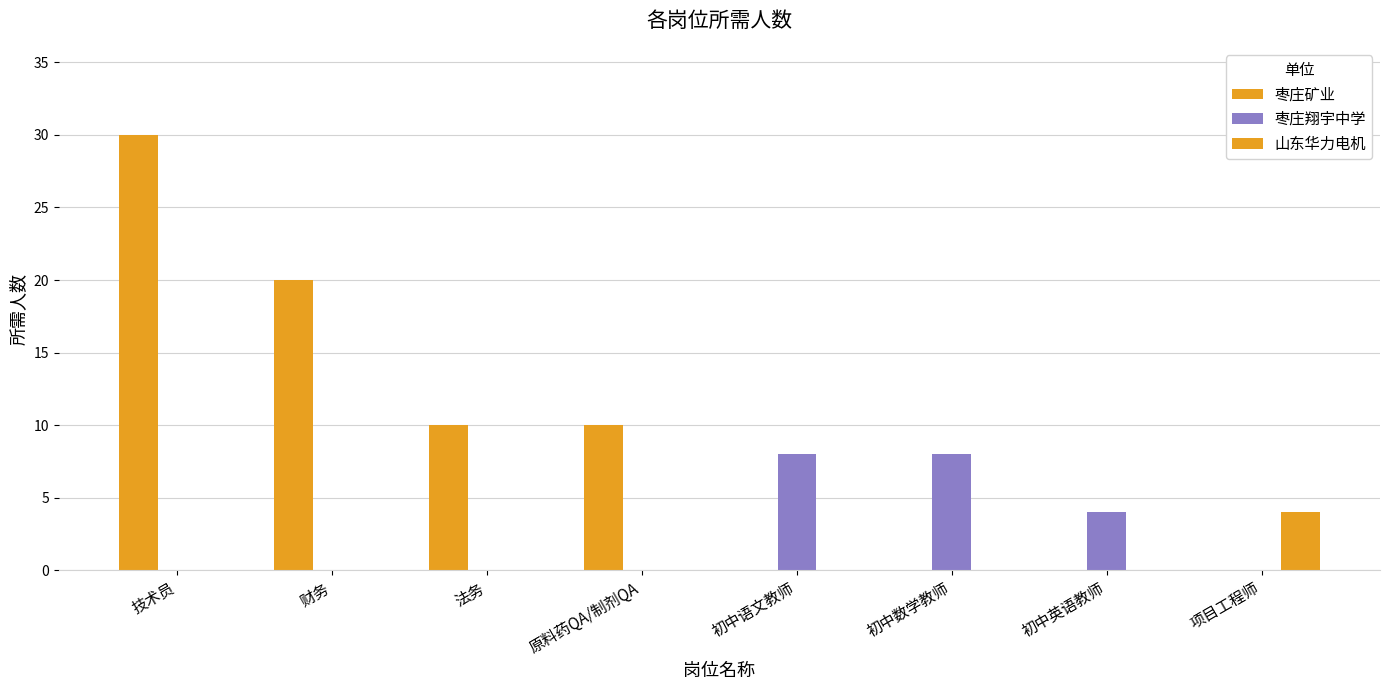

How many 山东华力电机 values are between 0 and 1?

7